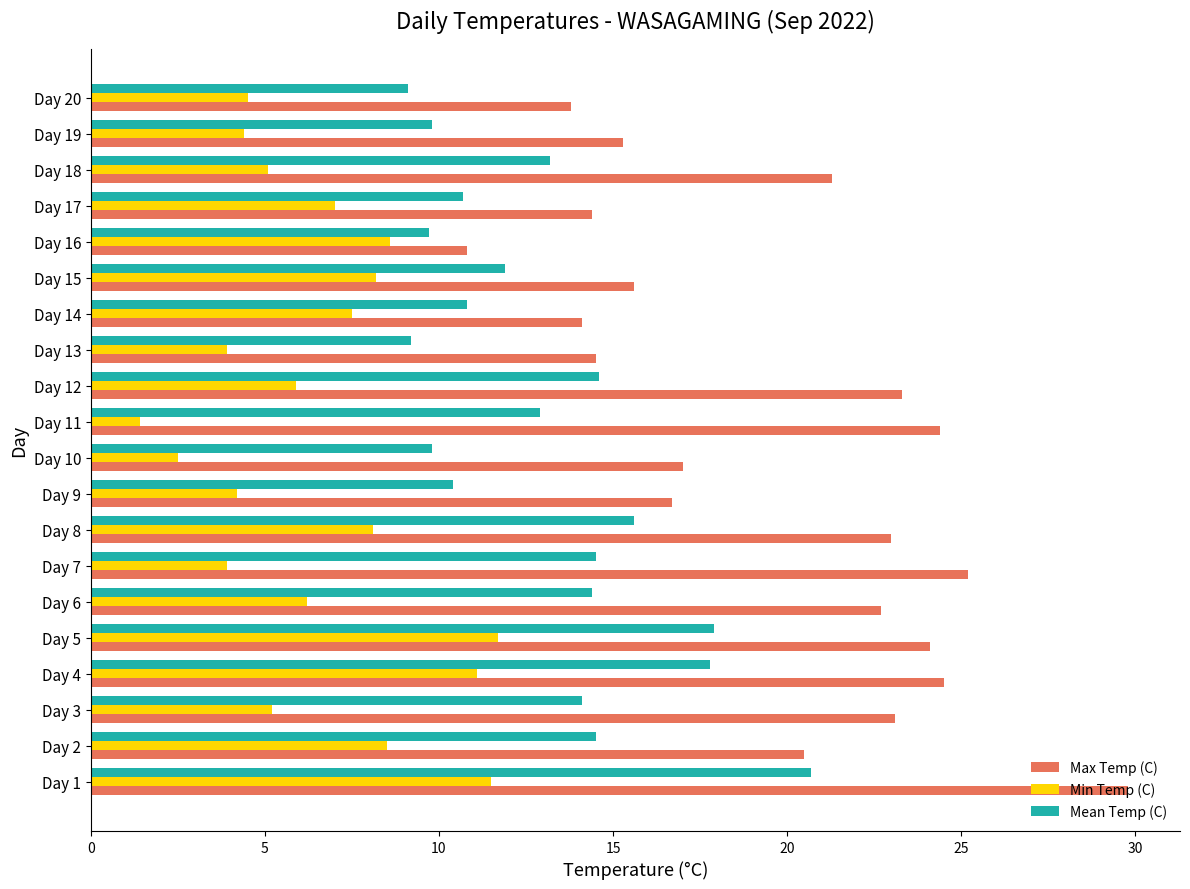

At which label does Min Temp (C) reach its minimum?

Day 11